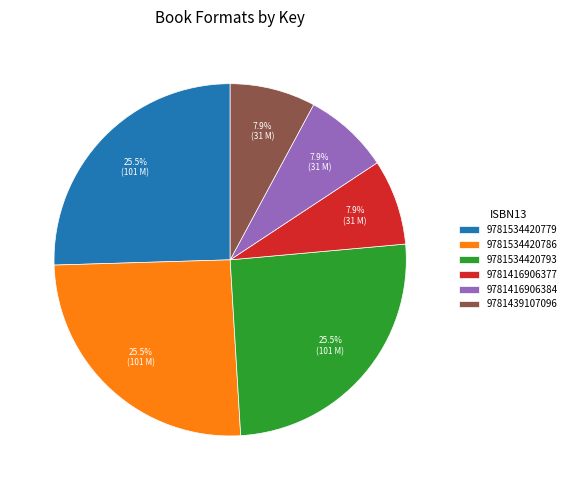

To the nearest percent, what portion does 9781416906384 represent?

8%